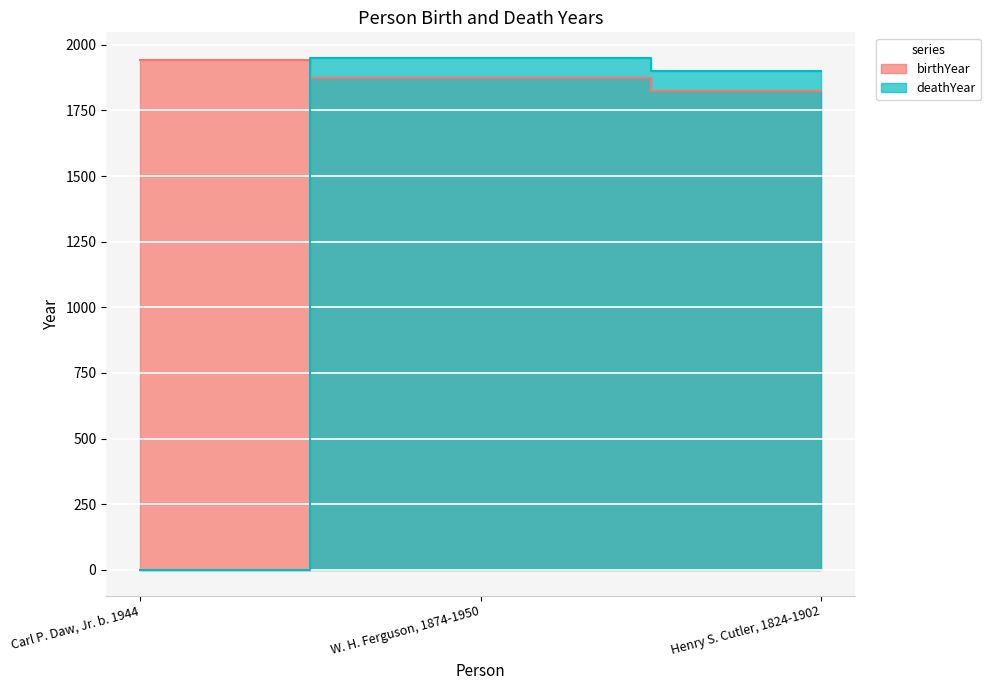

What is the value of the birthYear point at the 3rd from the left?

1825